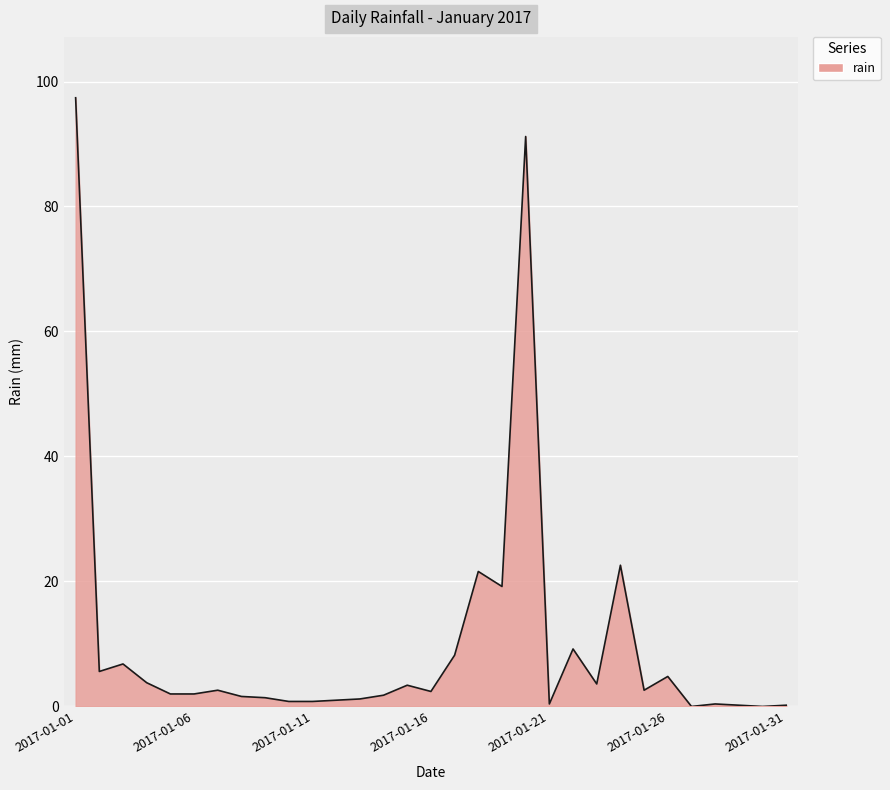

What is the greatest value displayed?

97.4